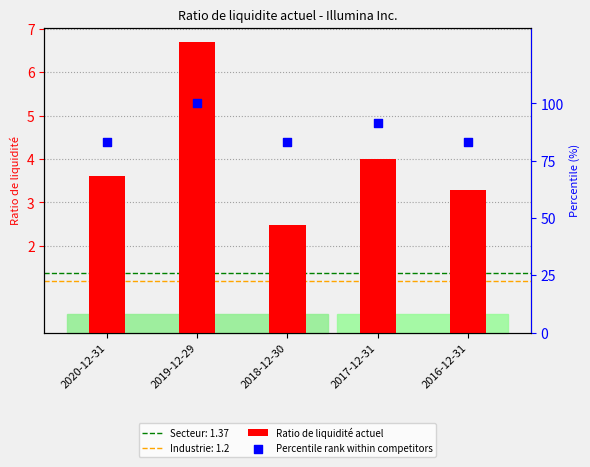

Which series has the widest spread of Y values?

Percentile rank within competitors